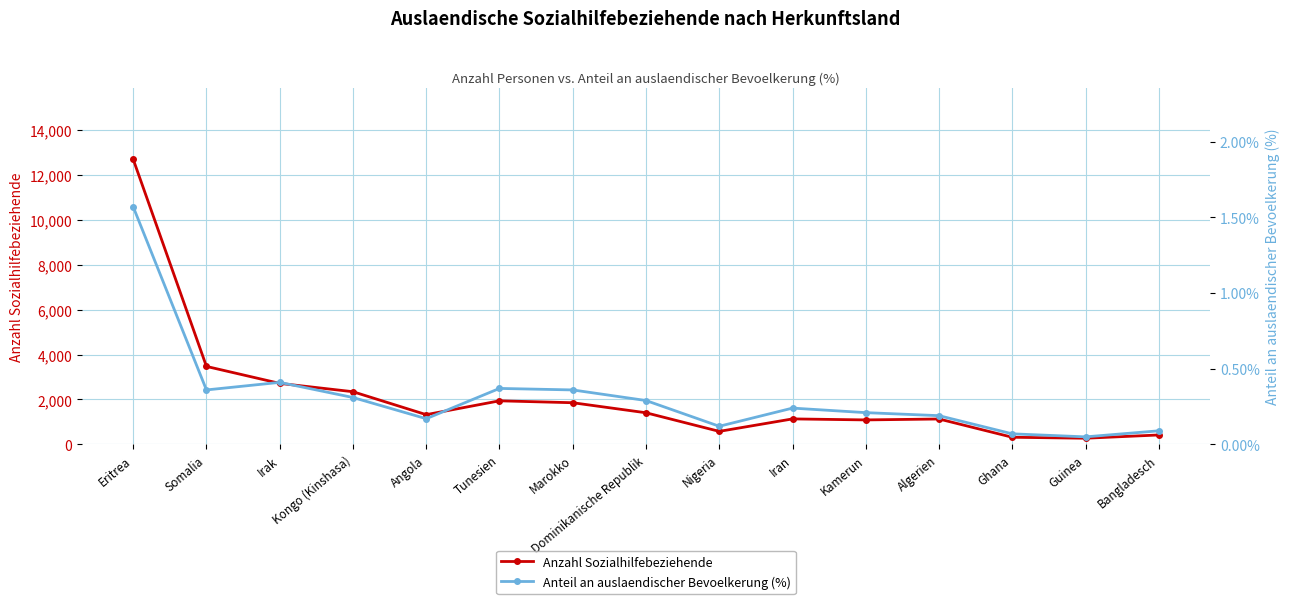

At which category does Anteil an auslaendischer Bevoelkerung (%) reach its first local valley?

Somalia